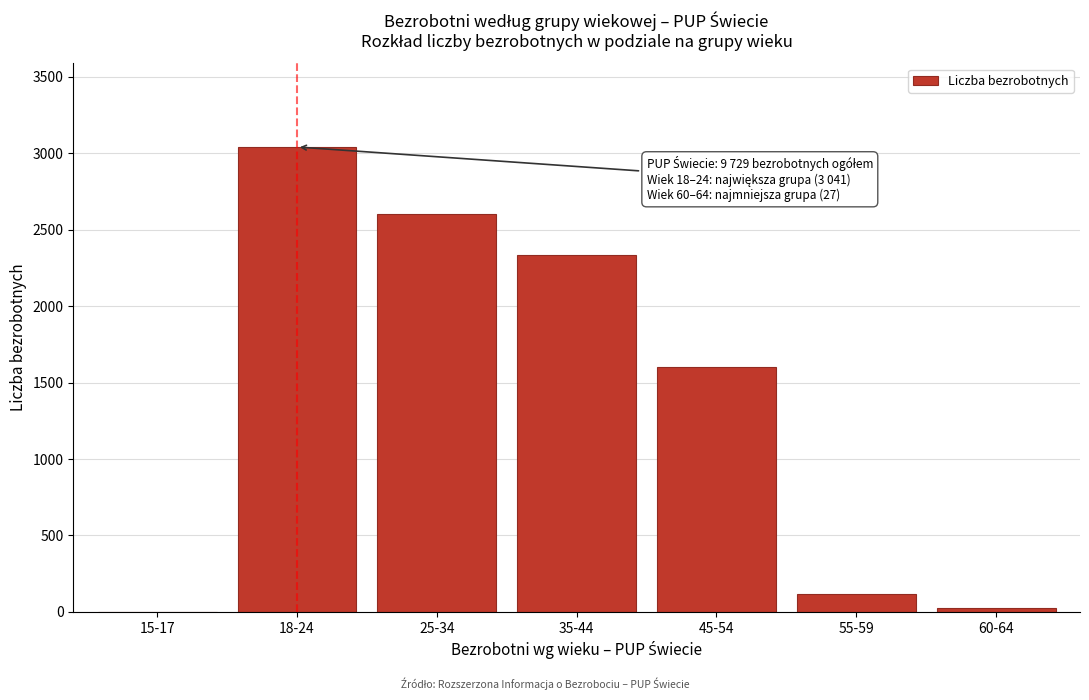

Reading right to left, what are all the values shown in this chart?

60-64=27	55-59=119	45-54=1603	35-44=2336	25-34=2603	18-24=3041	15-17=0